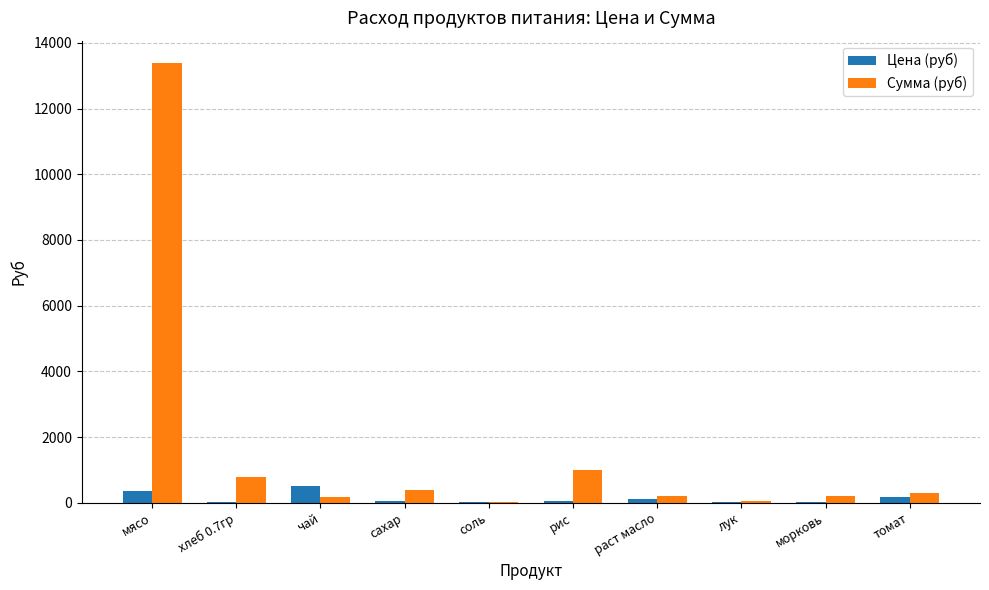

Which series has the largest total across all categories?

Сумма (руб)